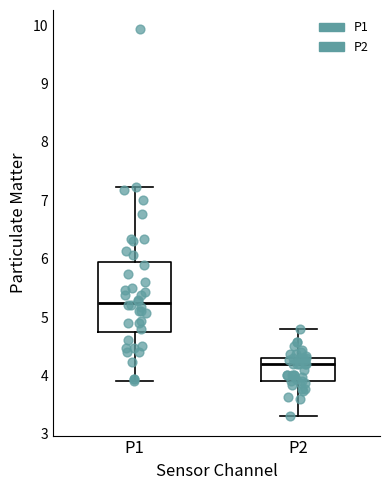

Reading left to right, read every box against the y-axis: the position of its median line, the range the box covers, and the ends of its whiskers. The values are not printed on the chart, so give them approximately, as read against the axis.

P1: median 5.2, box 4.8 to 5.9, whiskers 3.9 to 7.2
P2: median 4.2, box 3.9 to 4.3, whiskers 3.3 to 4.8